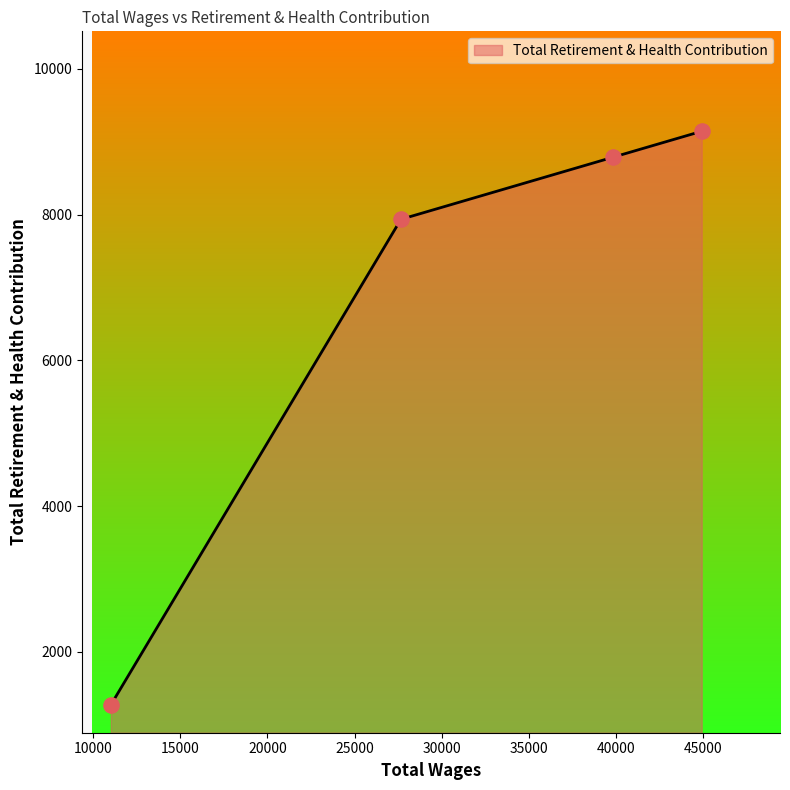

What is the smallest value displayed?

1271